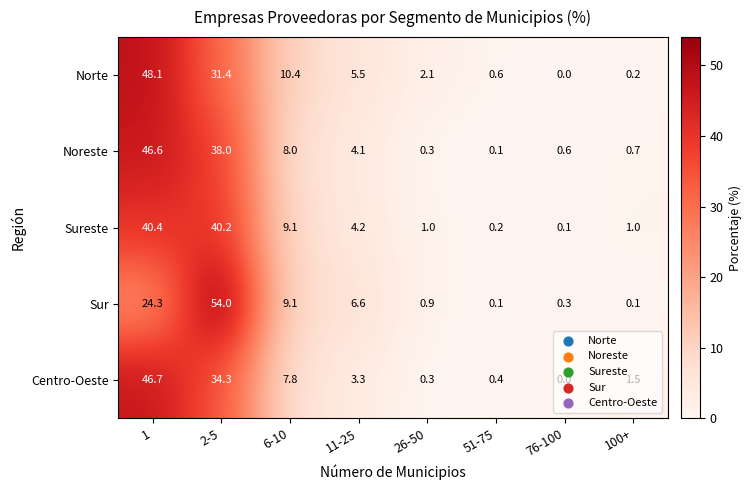

Which series changed the most between 51-75 and 76-100?

Norte